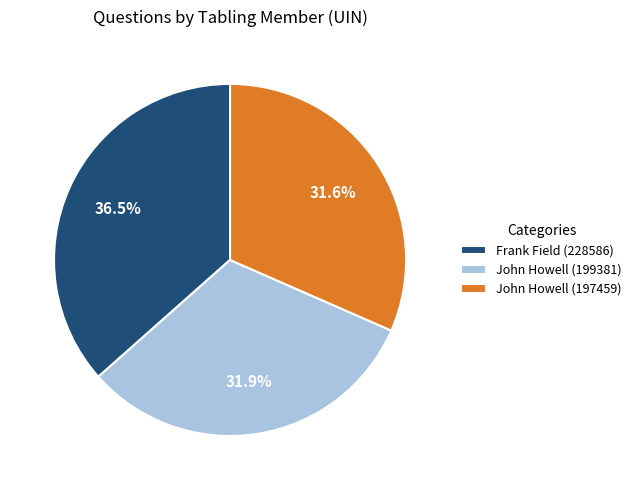

Between John Howell (197459) and Frank Field (228586), which is larger?

Frank Field (228586)